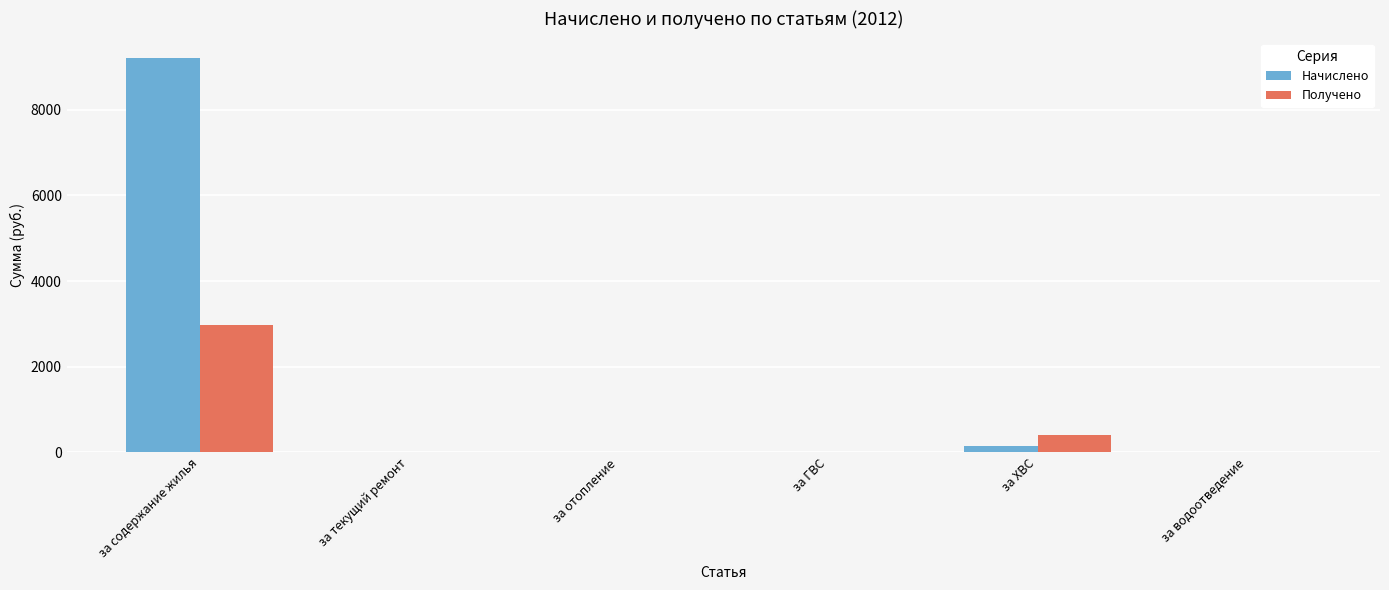

Reading left to right, extract all data points from this chart.

Начислено: 9199.6	0.0	0.0	0.0	141.2	0.0
Получено: 2964.8	0.0	0.0	0.0	415.1	0.0